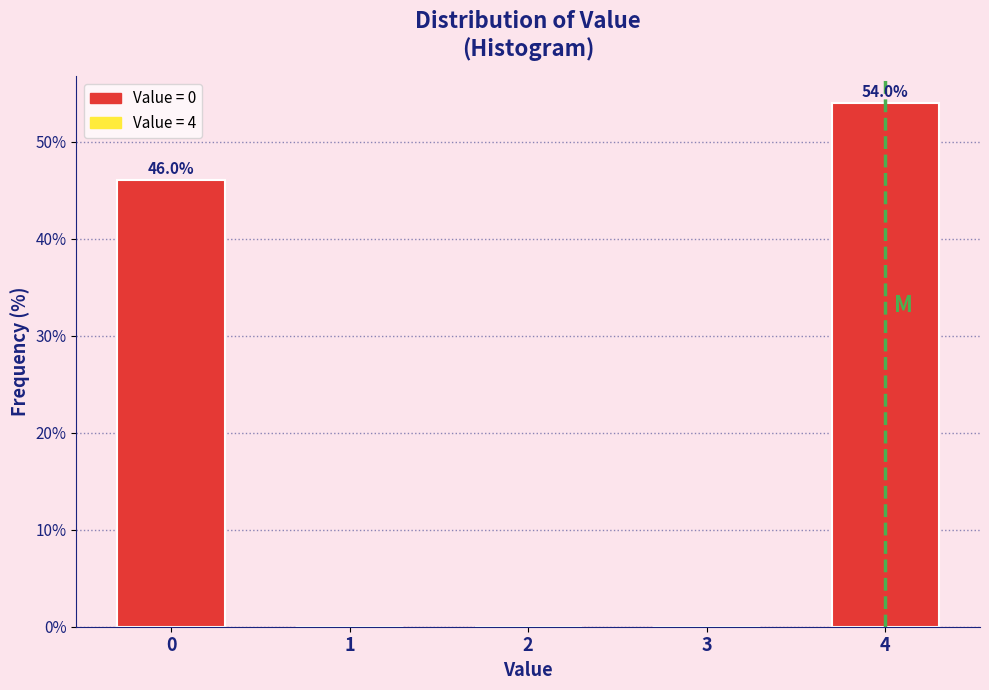

Over which range of the x-axis is the bar tallest?

3.5 to 4.5